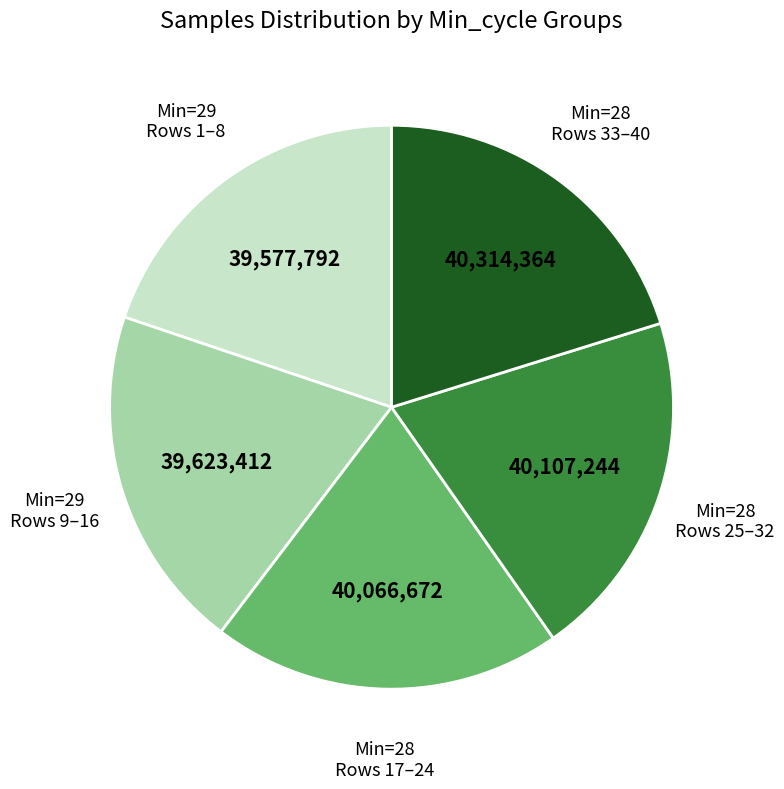

Is there a majority slice in this chart?

No